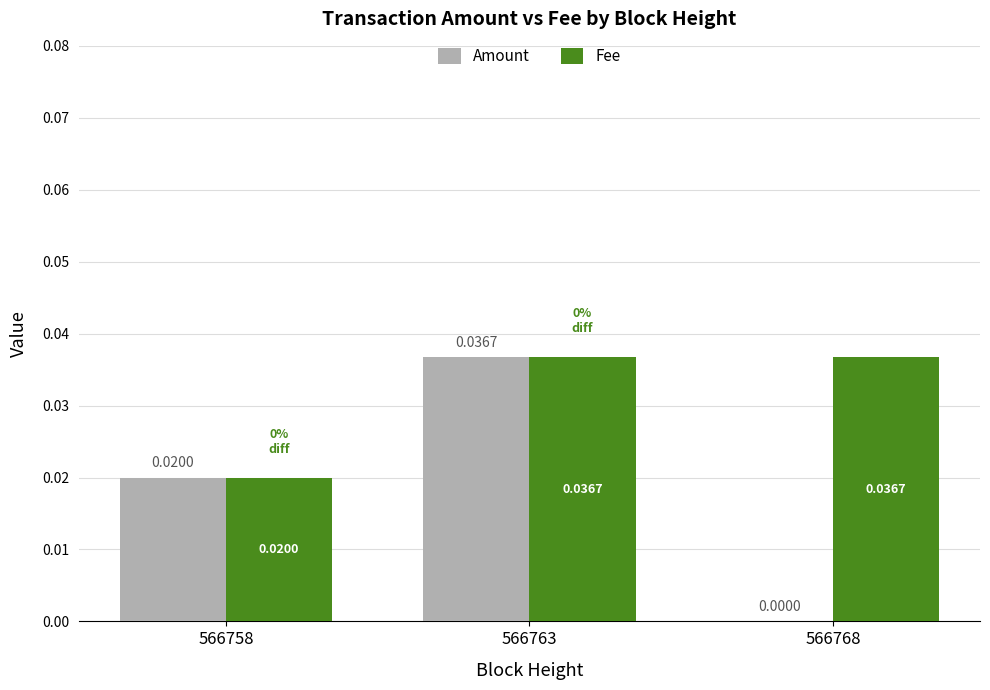

Is the value of Amount at 566768 greater than the value of Fee at 566768?

No